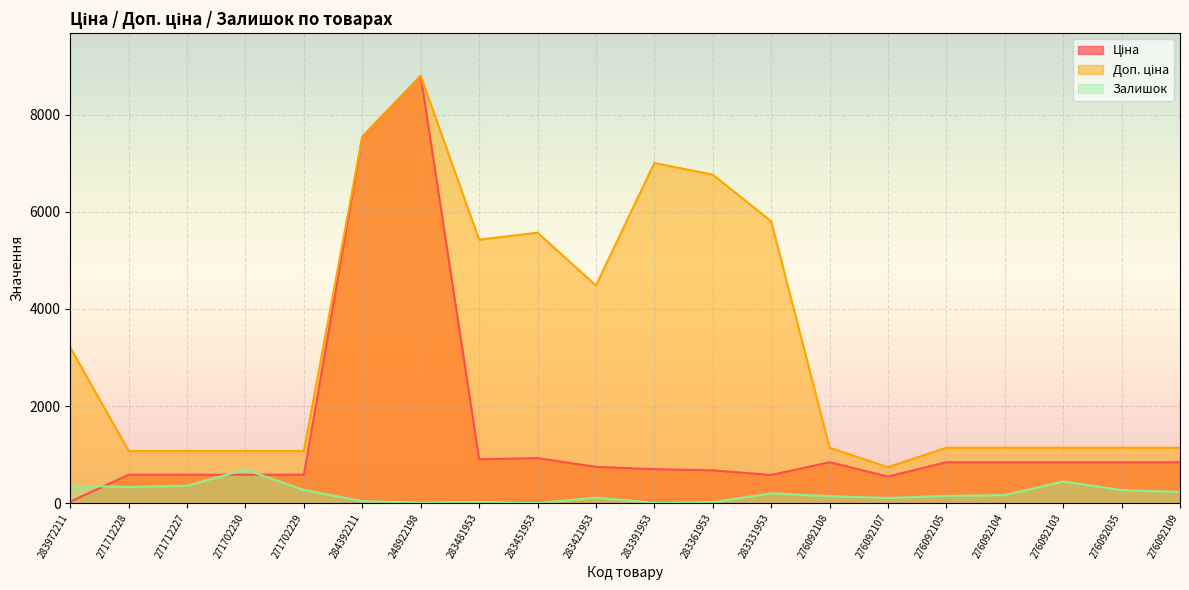

Between 271702229 and 276092035, which is larger?

276092035